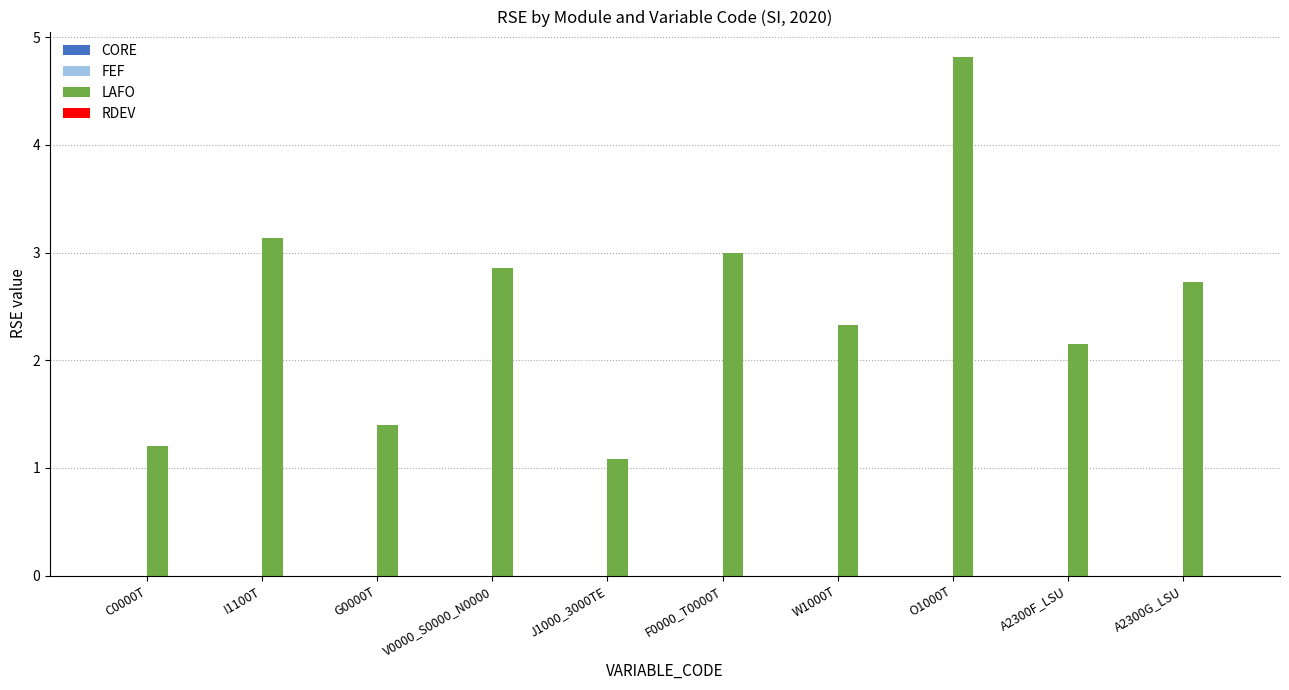

The chart shows a value of 3.1 at I1100T. True or false?

True